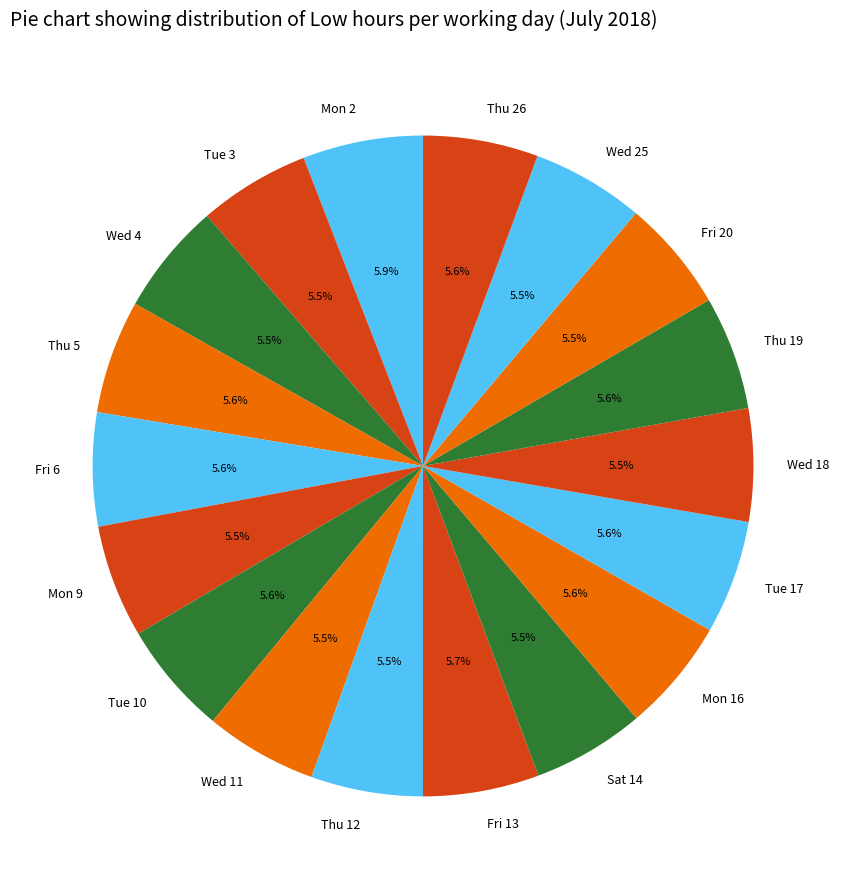

Does Thu 12 represent more than half of the total?

No